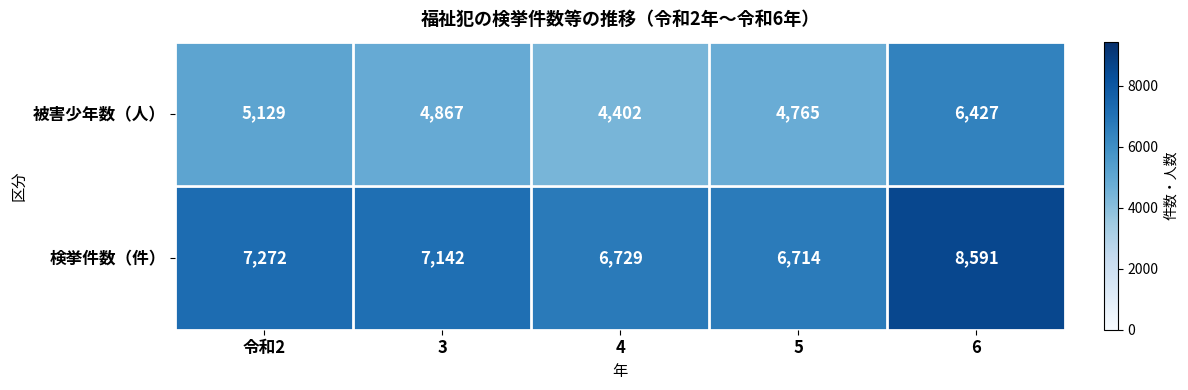

The 被害少年数（人） series shows 6427 at 6. True or false?

True